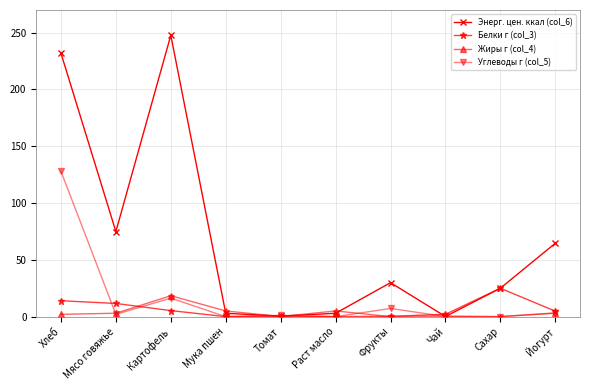

The Энерг. цен. ккал (col_6) series shows 44.5 at Фрукты. True or false?

False